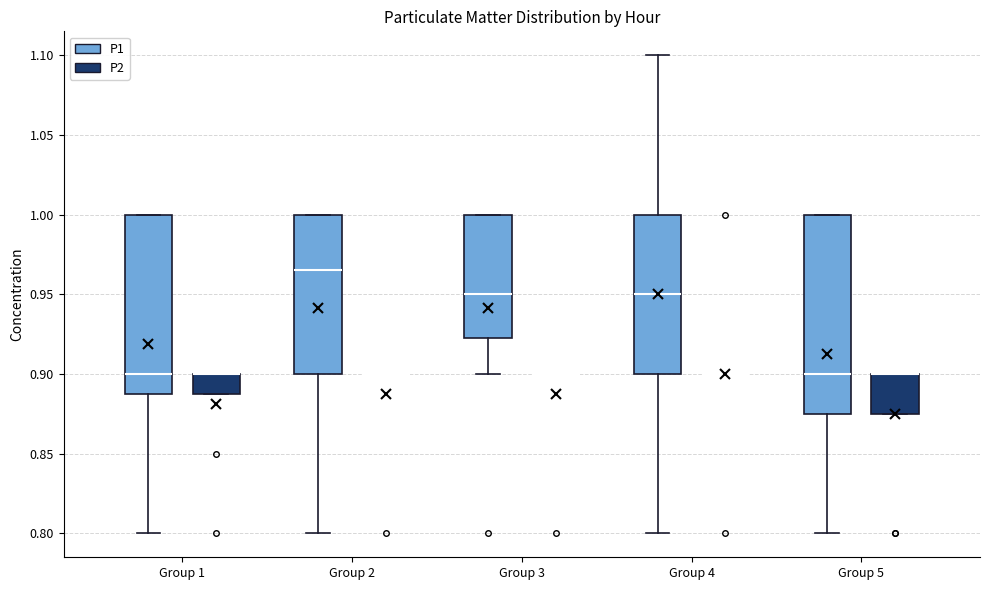

Where is the upper edge of the box for Group 1 (P1) on the y-axis? The values are not printed on the chart, so give them approximately, as read against the axis.

1.000